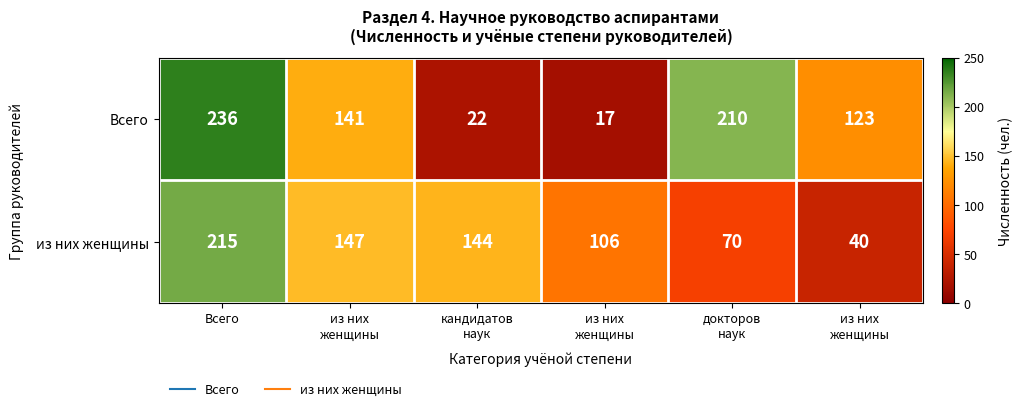

How many categories are shown in the chart?

6